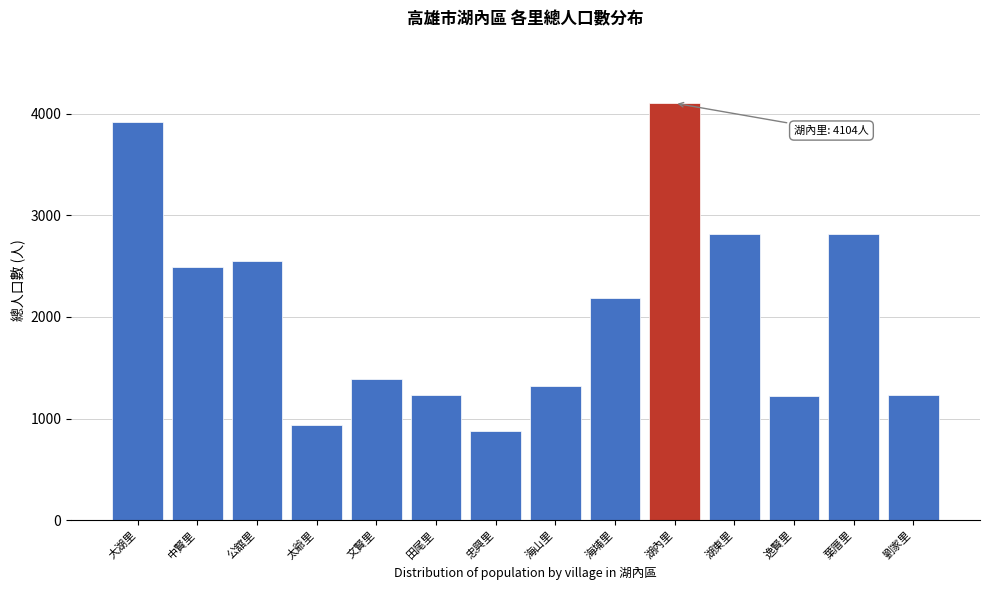

At which category does the chart reach its peak across all series?

湖內里